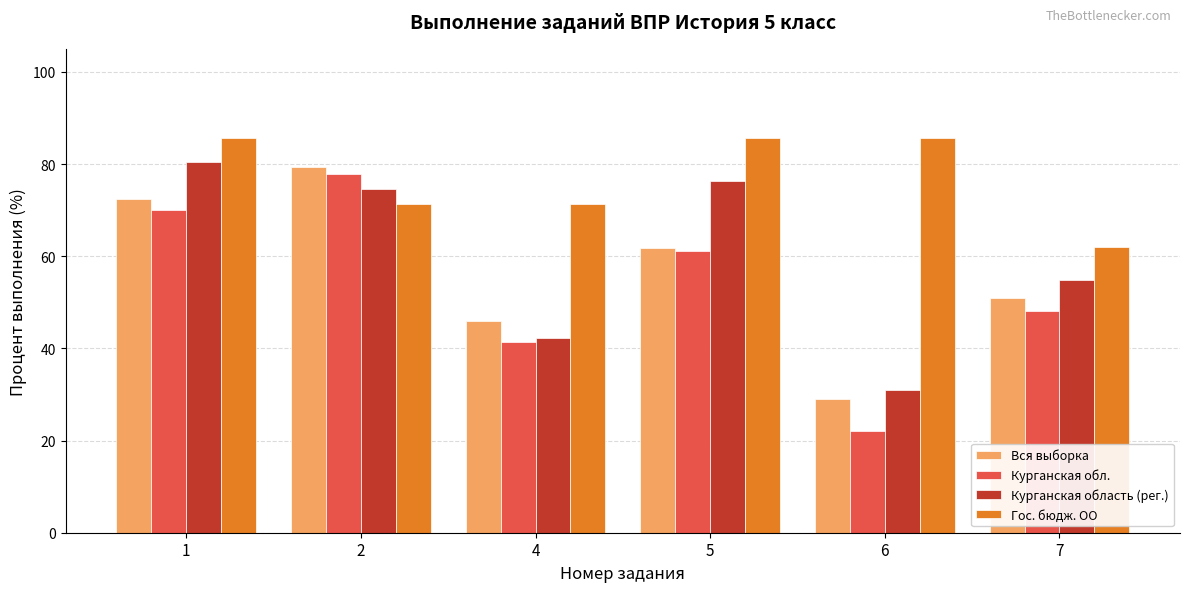

What are all the series names shown in the legend?

Вся выборка, Курганская обл., Курганская область (рег.), Гос. бюдж. ОО